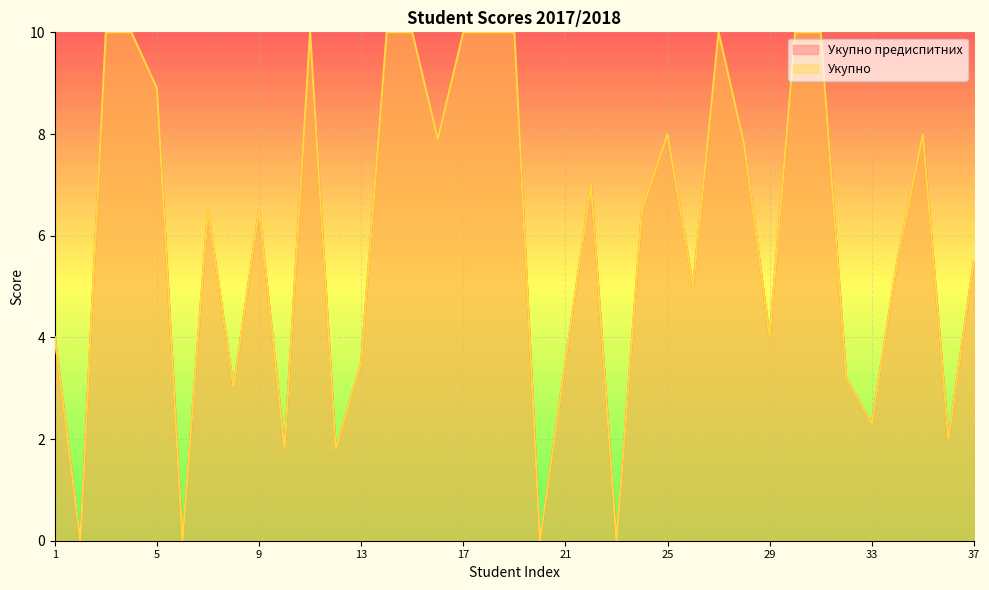

Which label corresponds to the largest value in the chart?

3